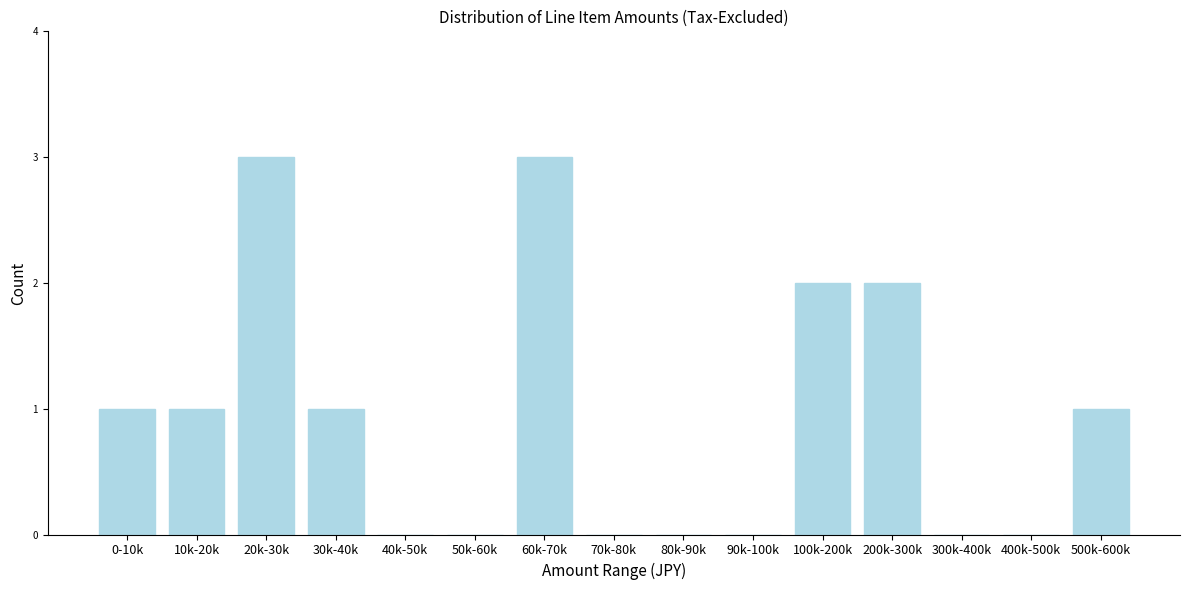

Reading left to right, extract all data points from this chart.

0-10k=1	10k-20k=1	20k-30k=3	30k-40k=1	40k-50k=0	50k-60k=0	60k-70k=3	70k-80k=0	80k-90k=0	90k-100k=0	100k-200k=2	200k-300k=2	300k-400k=0	400k-500k=0	500k-600k=1